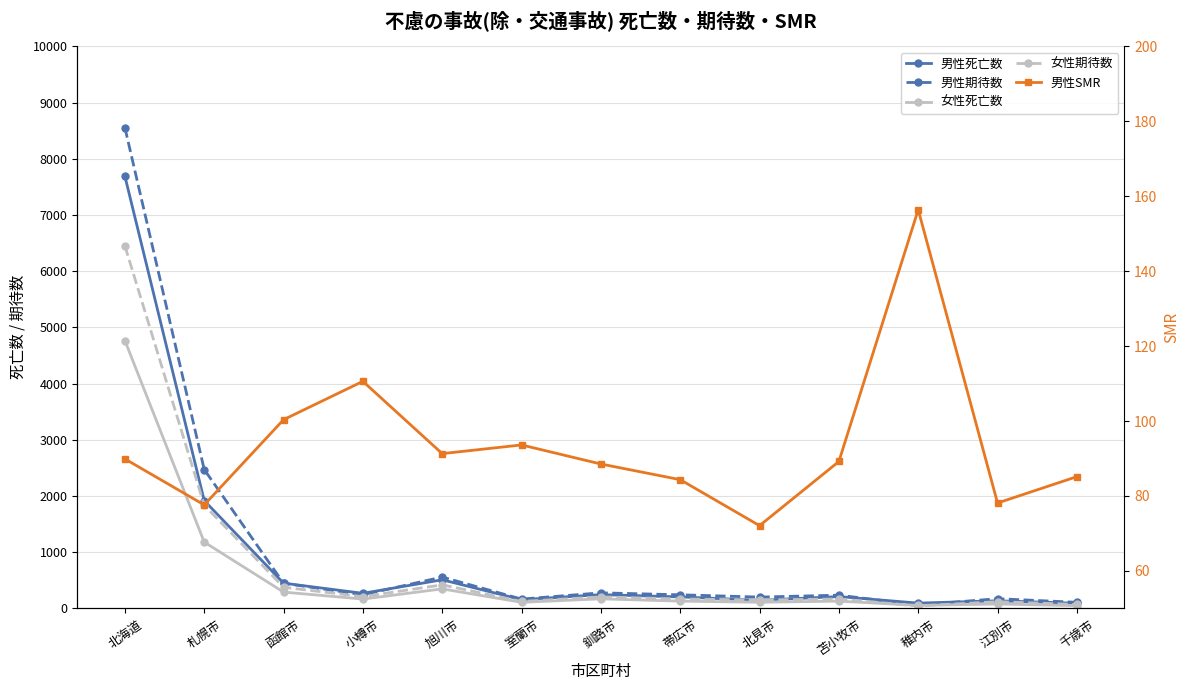

What is the difference between the maximum and second lowest values in the 男性期待数 series?

8446.1